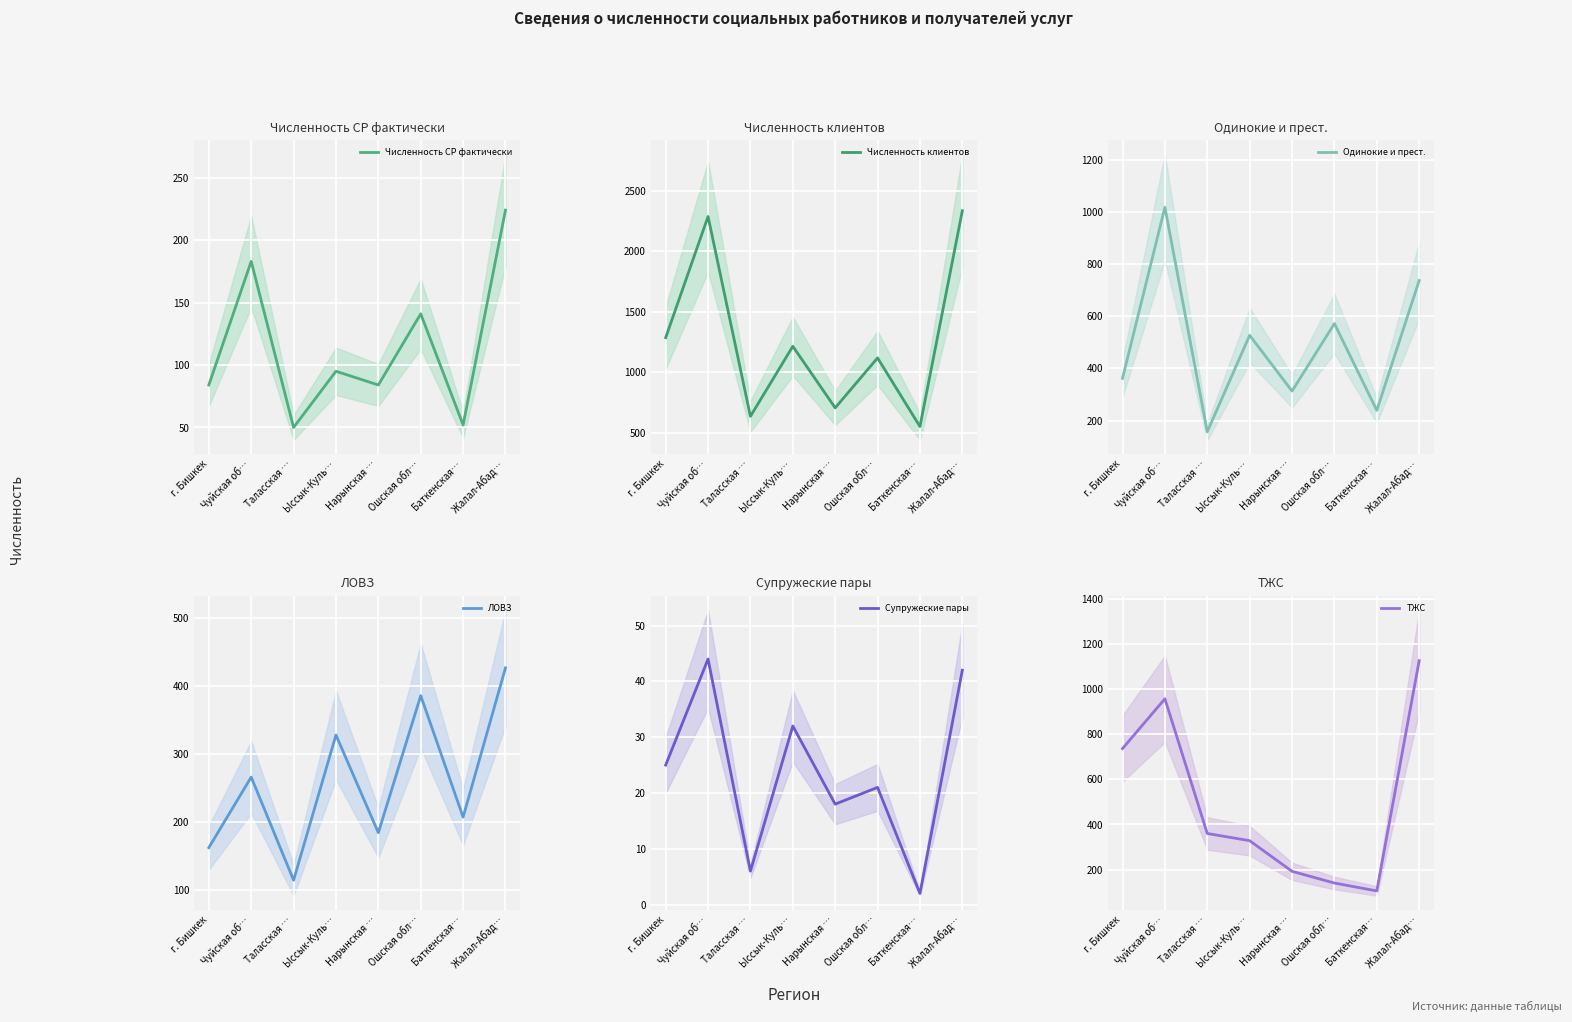

At how many categories does at least one series exceed 1553?

2